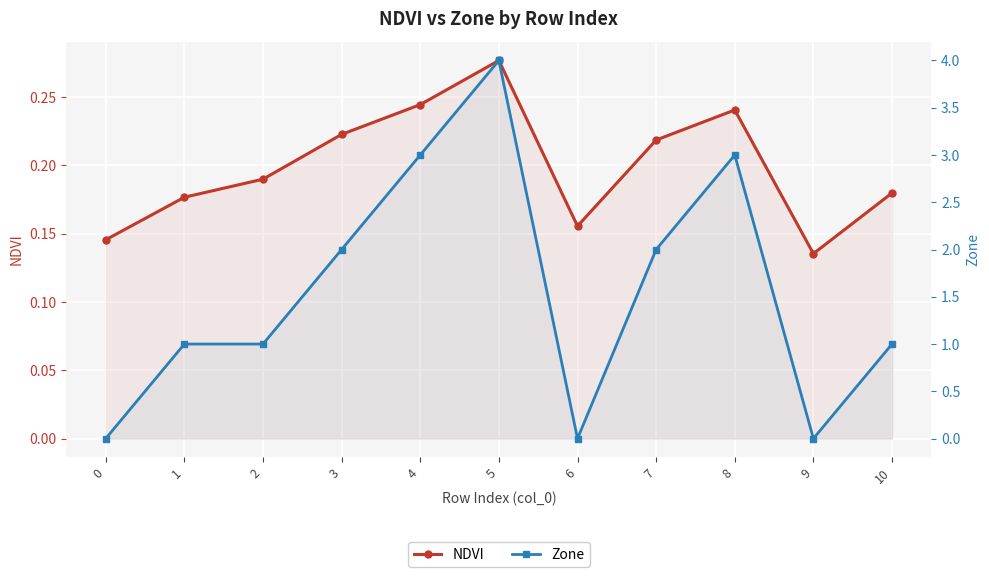

Which series has the widest spread of values?

Zone